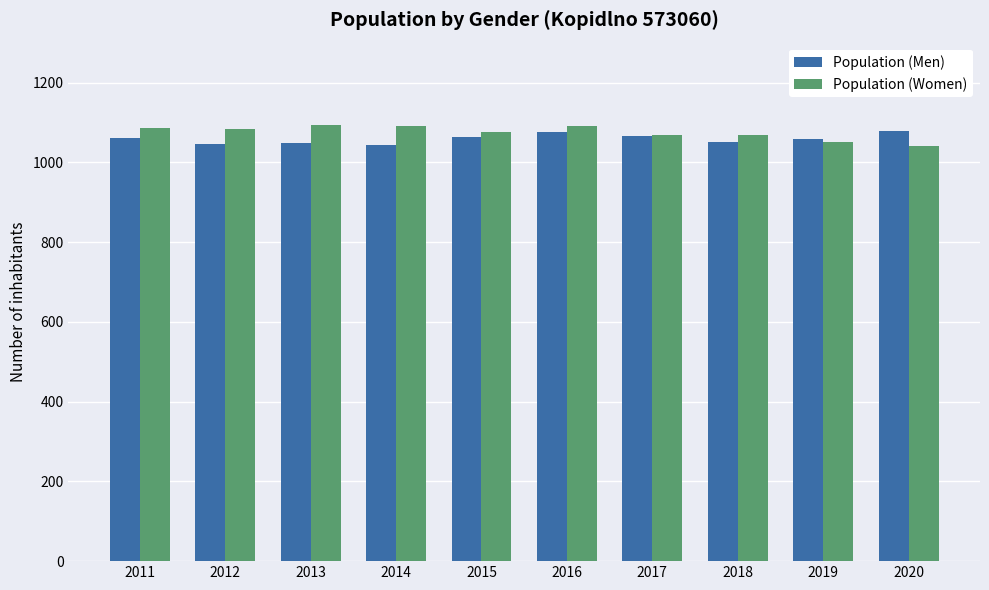

True or false: Population (Women) has a value of 1076 at 2015.

True